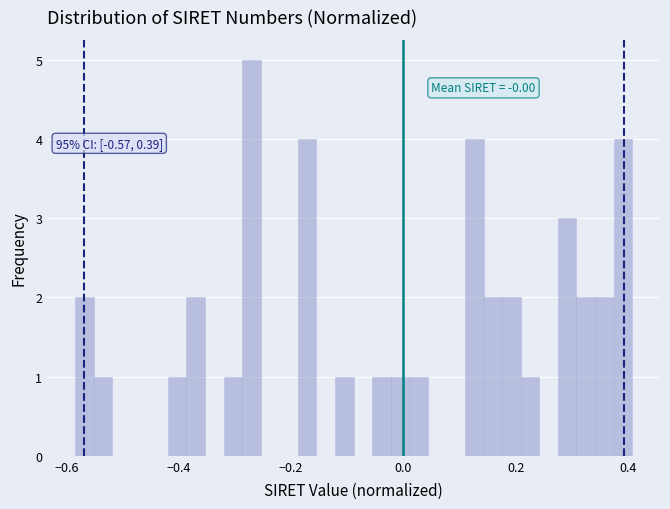

Around what value on the x-axis is the tallest bar? Give the approximate position of its centre, as read against the axis.

-0.28